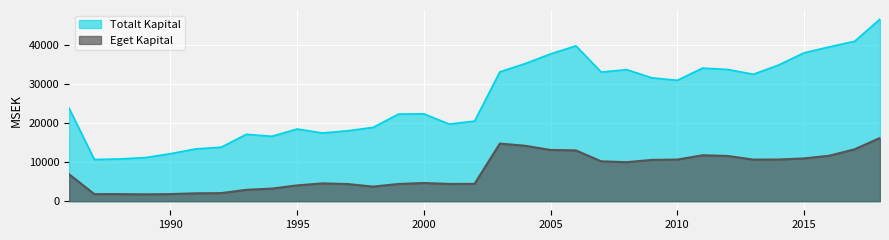

Reading left to right, extract all data points from this chart.

Totalt Kapital: 23818.7	10674.5	10815.1	11153.1	12156.5	13381.4	13809.8	17128.1	16611.8	18483.6	17459.0	18034.6	18895.4	22300.0	22369.5	19746.7	20490.9	33120.4	35230.0	37713.5	39779.7	33063.4	33680.9	31585.5	30959.8	34080.2	33721.4	32500.9	34874.6	37983.7	39507.4	40951.1	46627.7
Eget Kapital: 6900.1	1805.0	1809.5	1752.2	1820.0	2012.6	2059.1	2911.0	3223.1	4041.5	4560.8	4381.9	3730.1	4406.6	4661.4	4413.6	4431.3	14756.4	14187.8	13117.3	13006.4	10203.3	9989.1	10569.1	10650.8	11762.7	11575.6	10645.8	10670.5	10948.6	11639.9	13294.2	16187.1